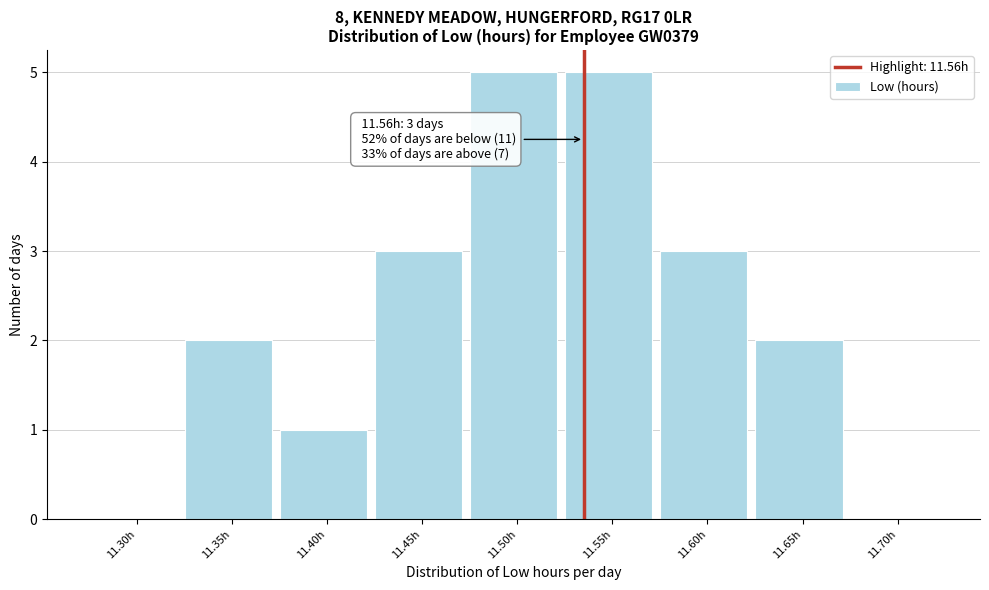

Reading right to left, list all the values displayed in this chart.

11.70h=0	11.65h=2	11.60h=3	11.55h=5	11.50h=5	11.45h=3	11.40h=1	11.35h=2	11.30h=0